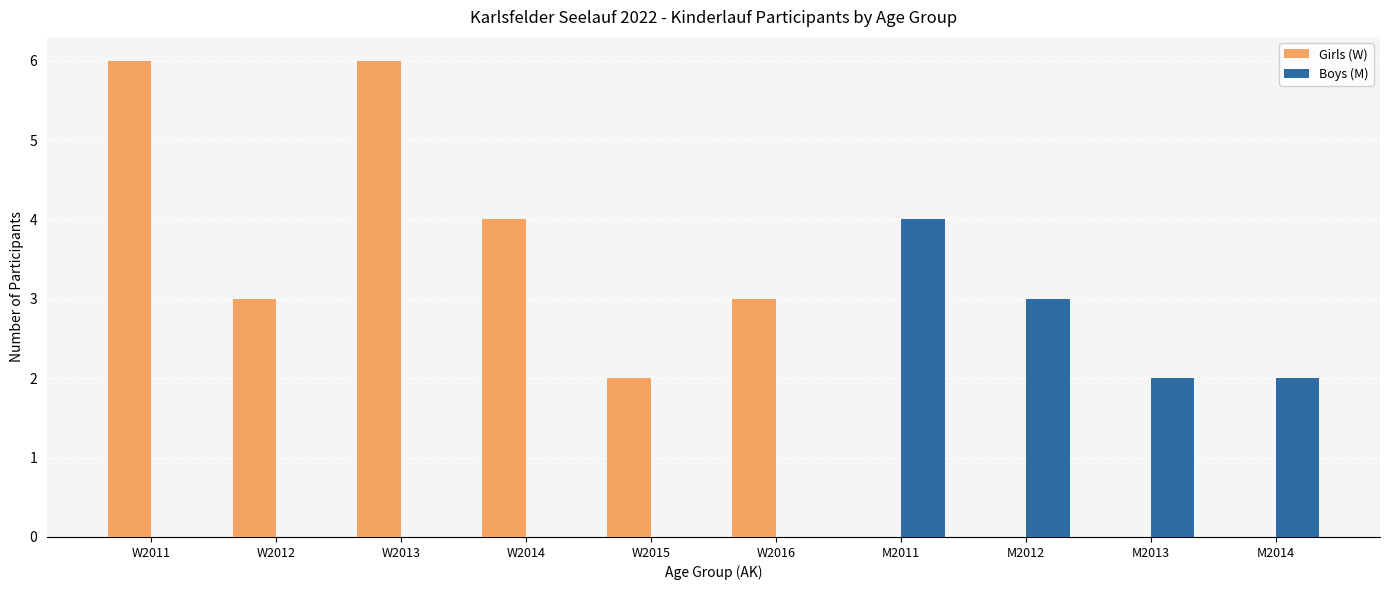

What is the maximum value for Girls (W)?

6